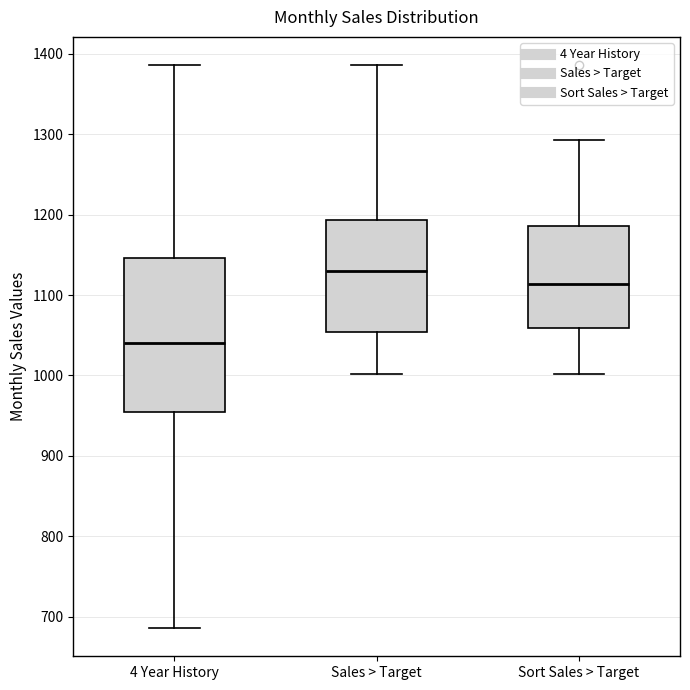

Which box's median line is the lowest?

4 Year History